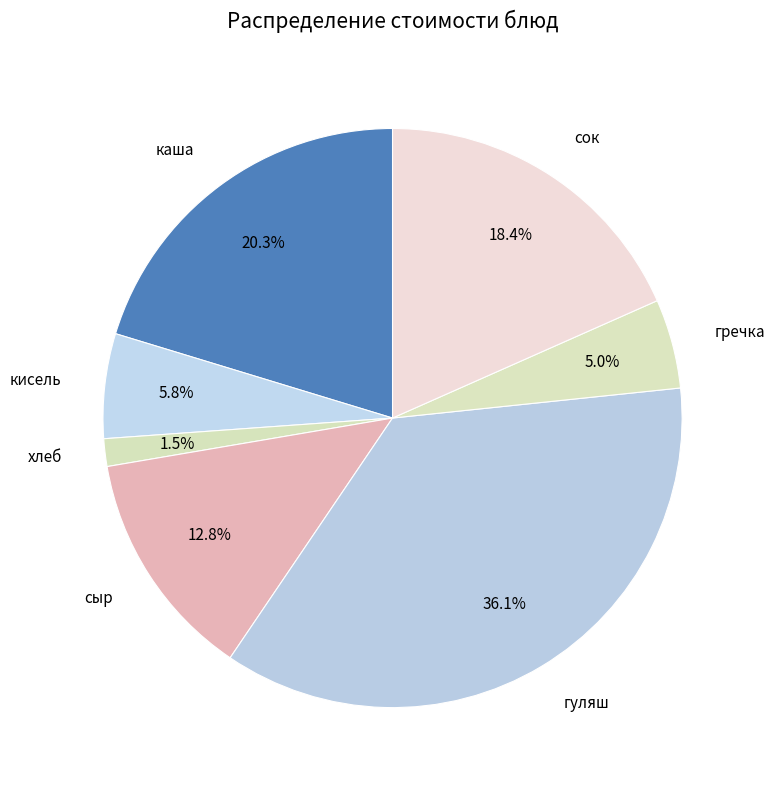

How many slices are in this pie chart?

7